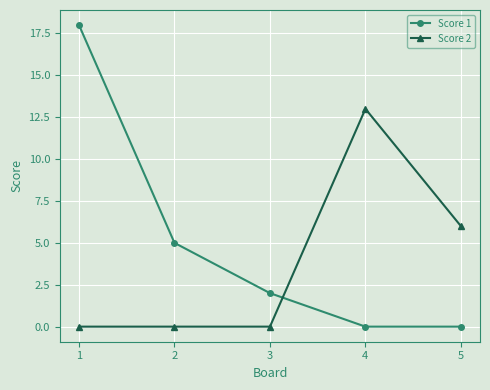

Between which two adjacent categories do Score 1 and Score 2 first intersect?

3 and 4